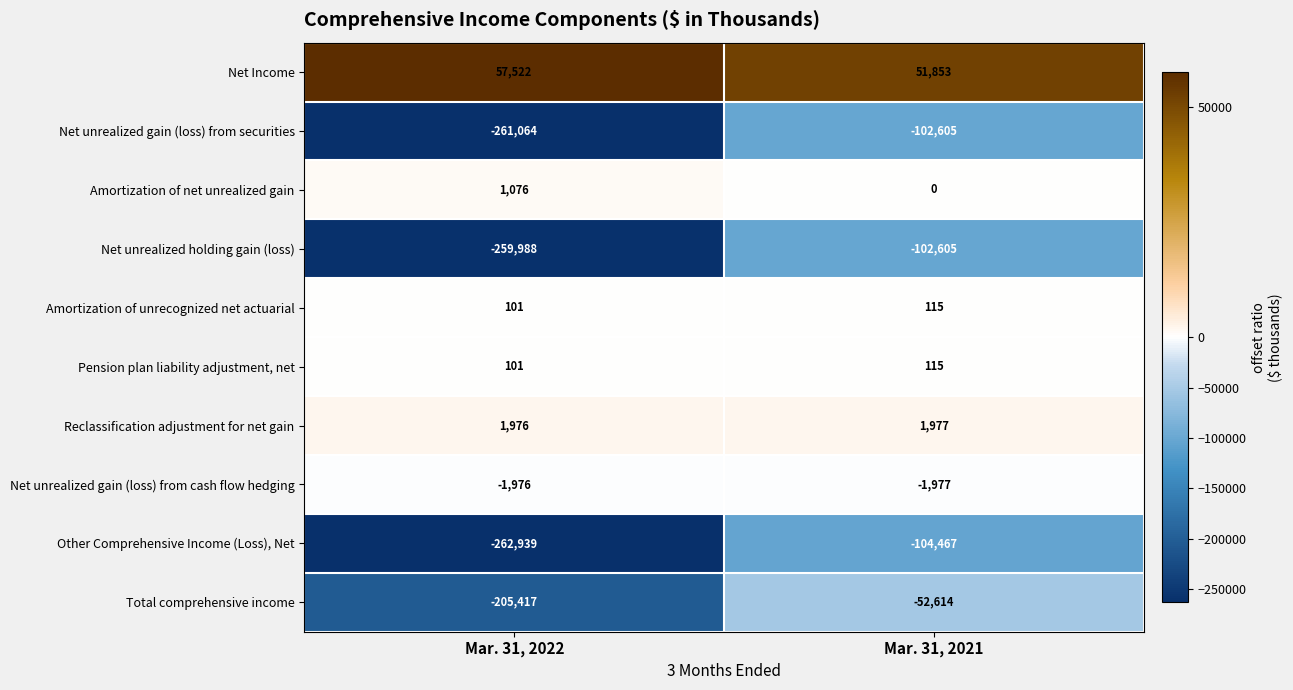

What is the difference between the Net unrealized holding gain (loss) values at Mar. 31, 2021 and Mar. 31, 2022?

157383